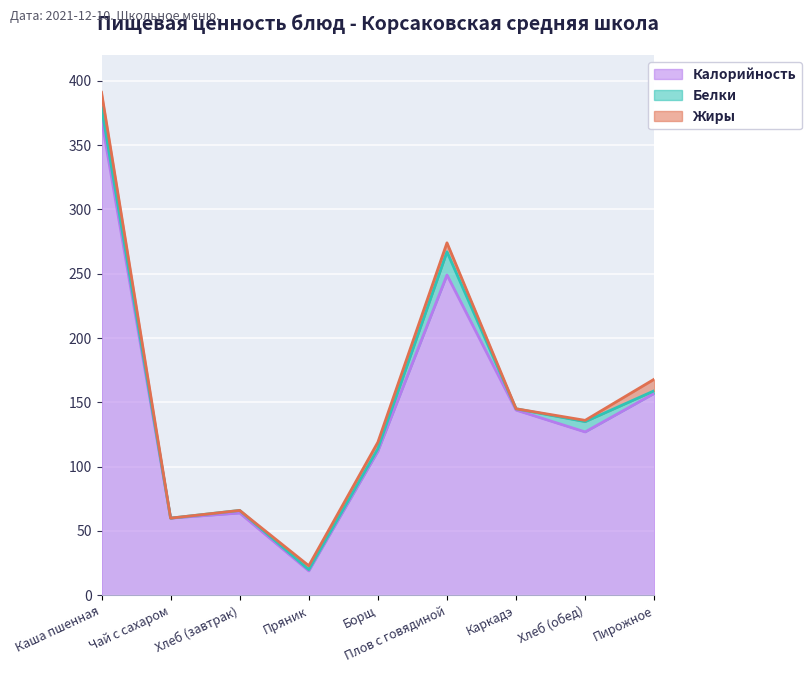

At which category is the sum across all series the highest?

Каша пшенная